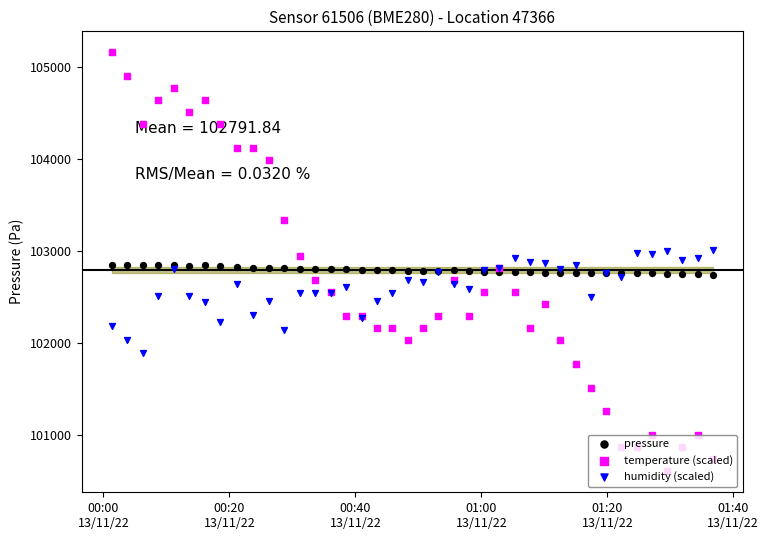

Which series has the largest Y range (max minus min)?

temperature (scaled)